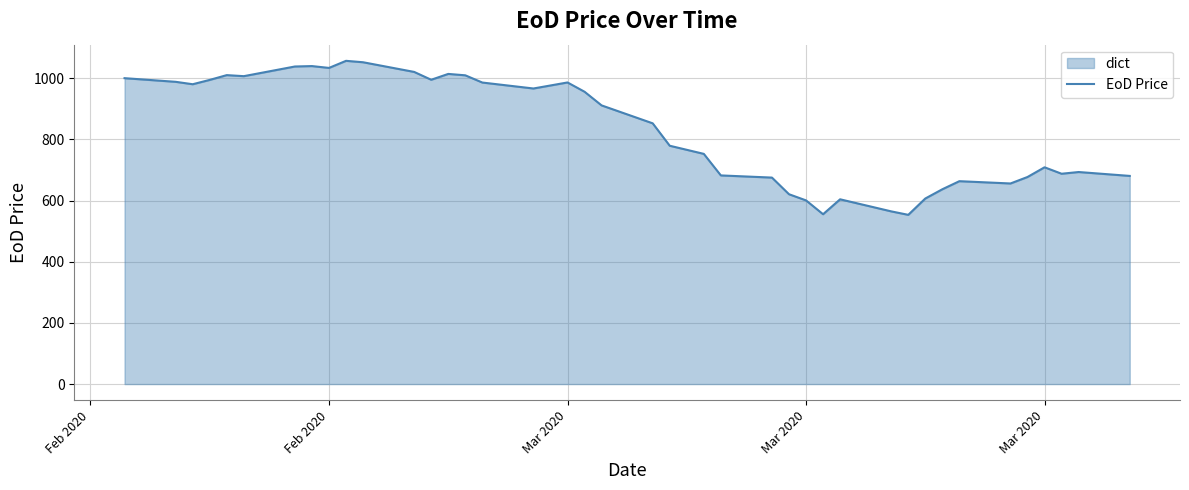

Does the chart have visible grid lines?

Yes